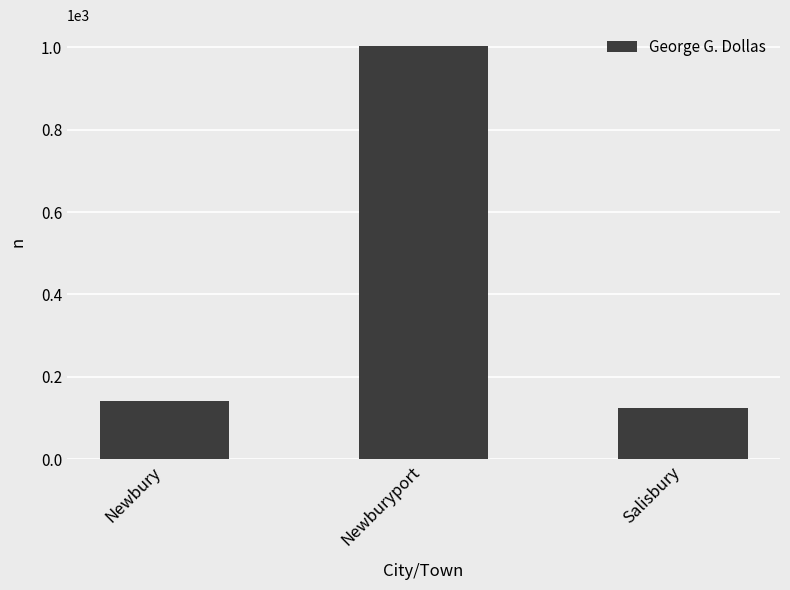

Which has a higher value, Newbury or Newburyport?

Newburyport